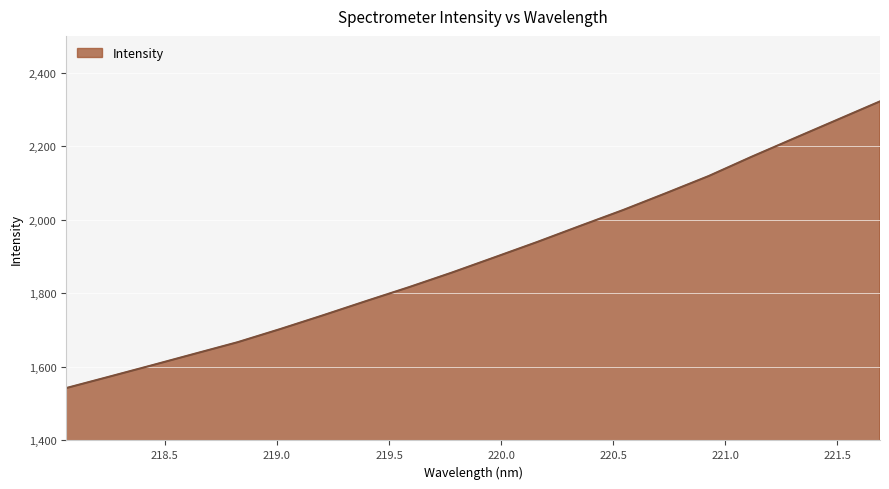

How many lines are shown in the chart?

1